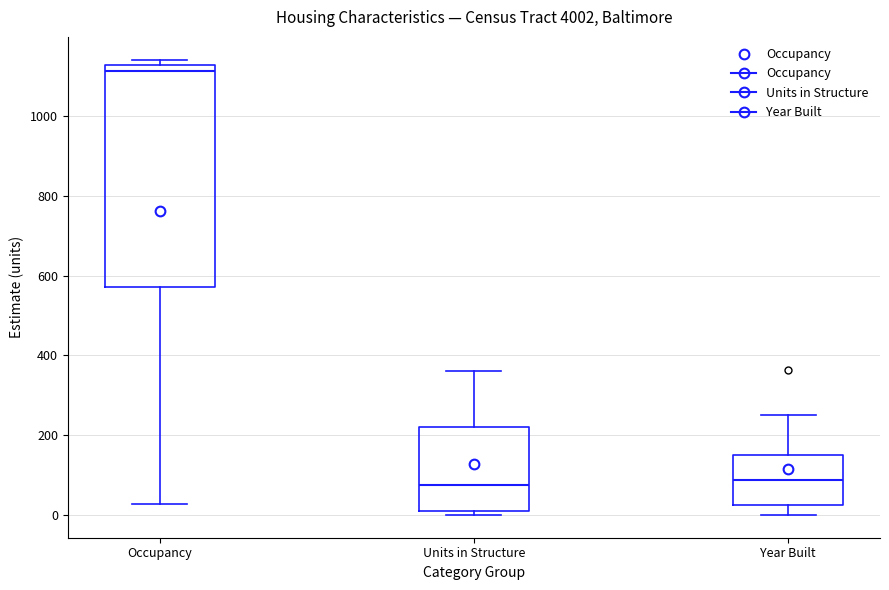

Reading left to right, read every box against the y-axis: the position of its median line, the range the box covers, and the ends of its whiskers. The values are not printed on the chart, so give them approximately, as read against the axis.

Occupancy: median 1120 (just below the box's upper edge), box 580 to 1120, whiskers 20 to 1140
Units in Structure: median 80, box 20 to 220, whiskers 0 to 360
Year Built: median 80, box 20 to 160, whiskers 0 to 260